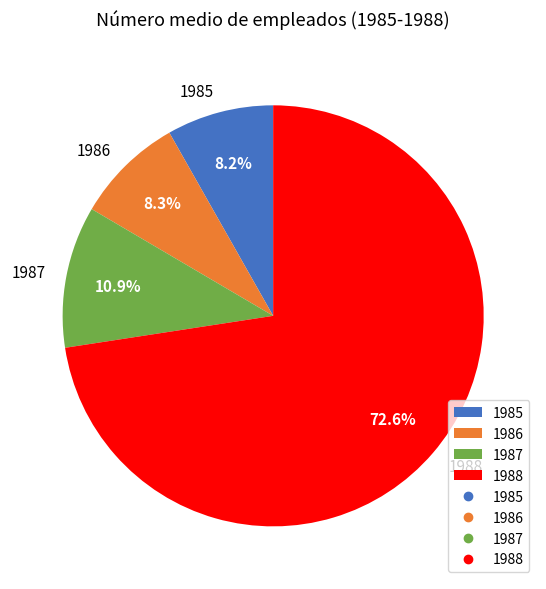

The 1987 slice represents 11% of the pie. True or false?

True